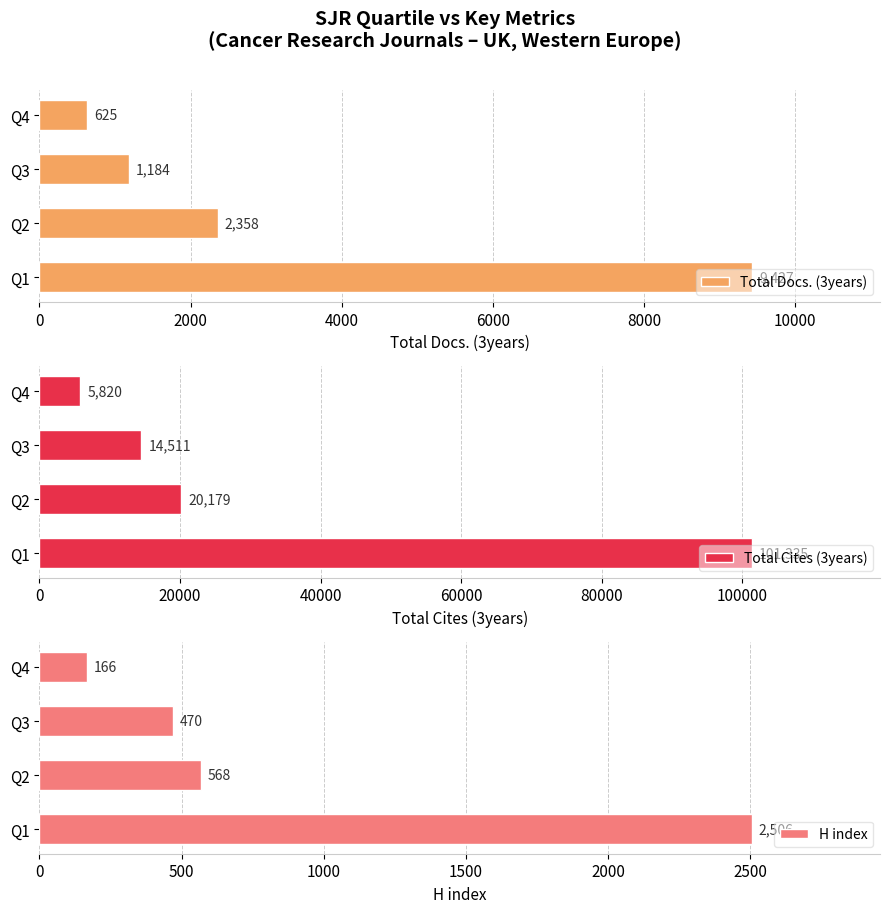

What is the highest value of the H index series?

2506